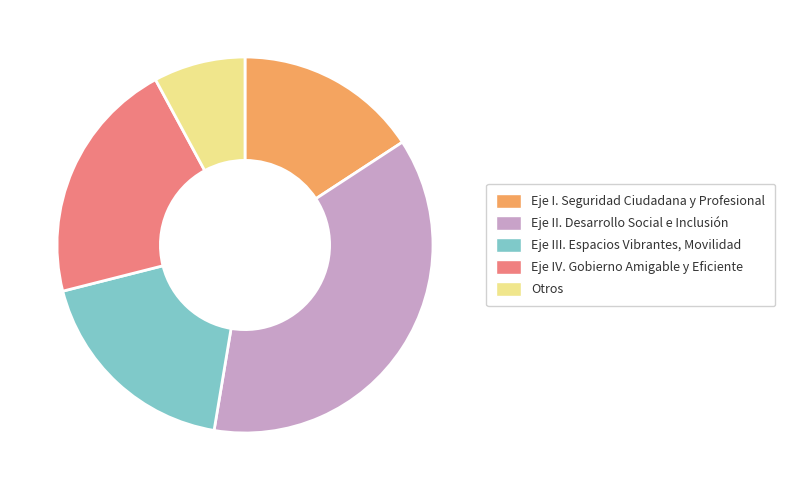

Does Eje II. Desarrollo Social e Inclusión account for over 50% of the chart?

No